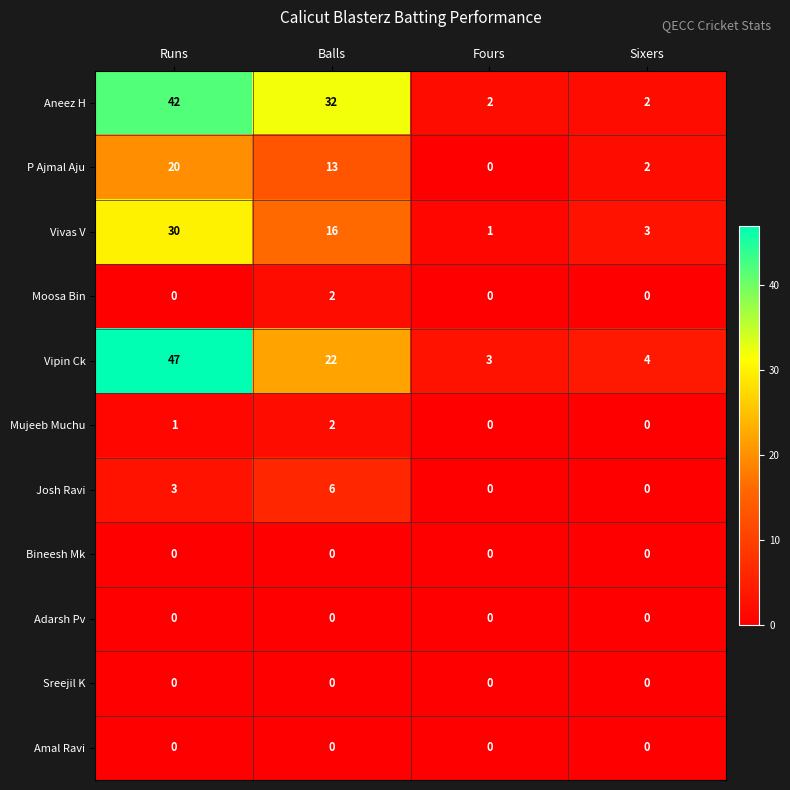

The value of Sreejil K at Fours is 0. True or false?

True